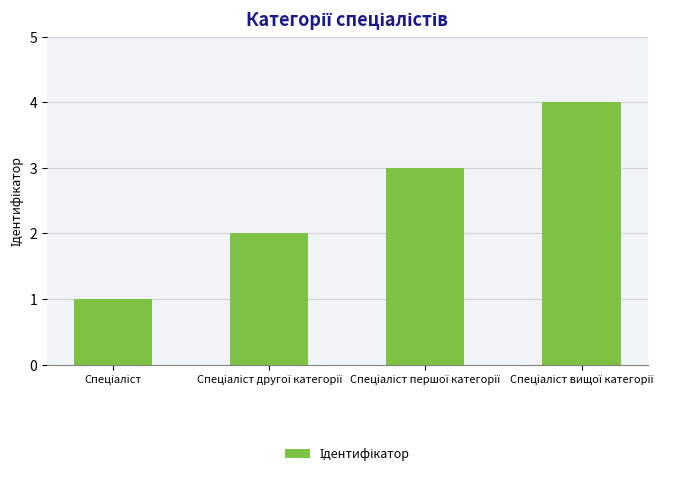

What is the value of the 1st bar from the left?

1